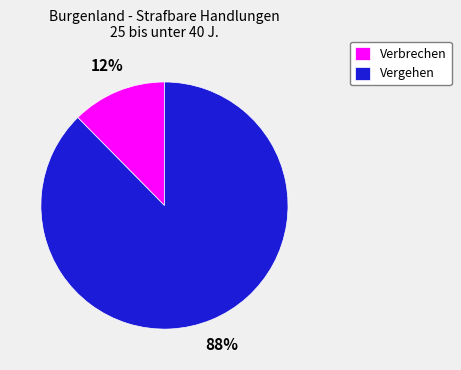

True or false: Verbrechen accounts for 12% of the total.

True